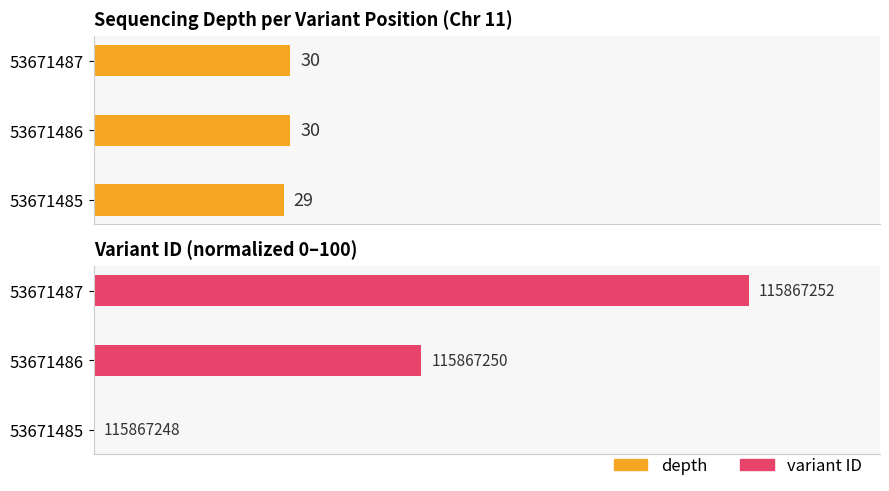

Reading left to right, list all the values displayed in this chart.

depth: 29	30	30
variant ID: 0	50	100